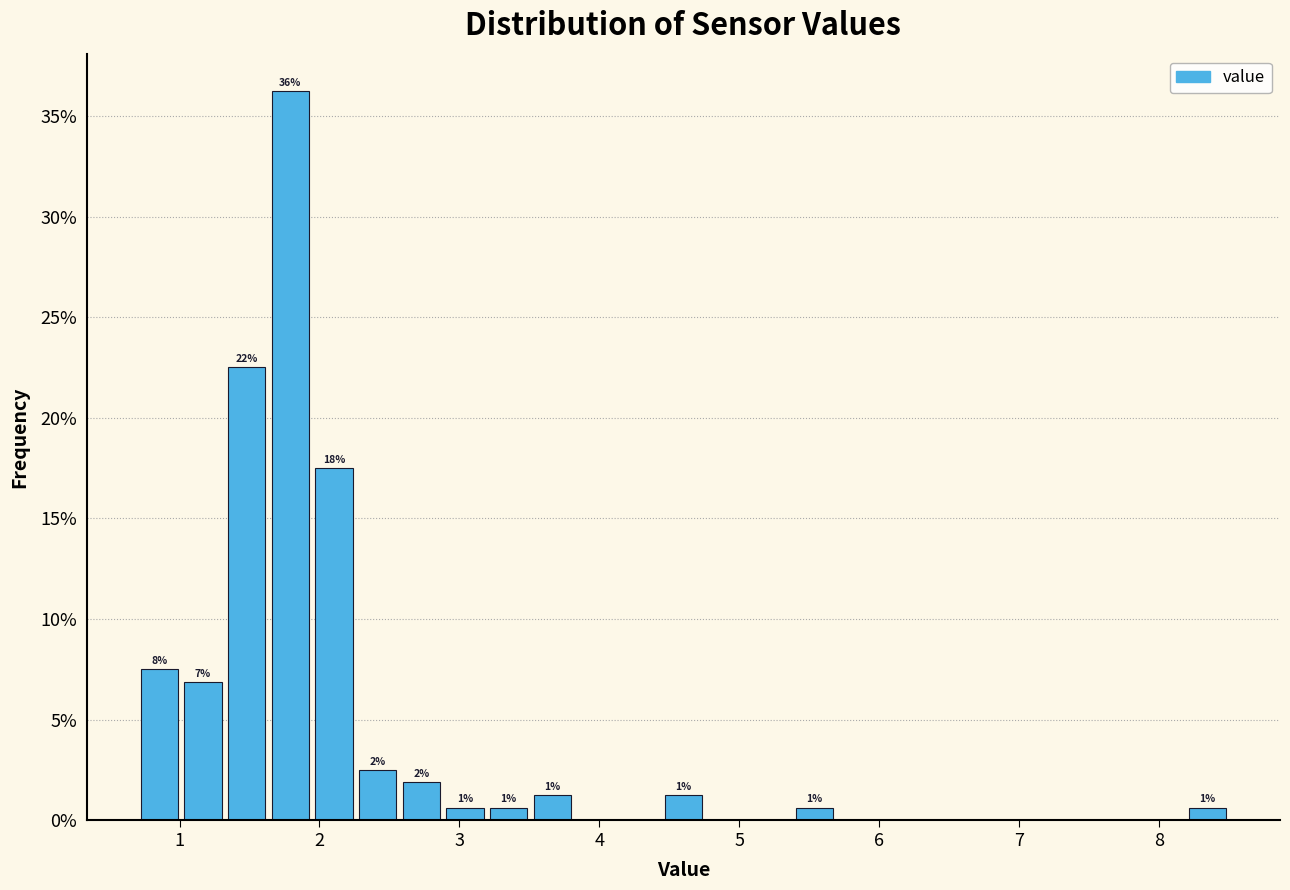

Read against the x-axis, roughly where is the centre of the tallest bar?

1.8